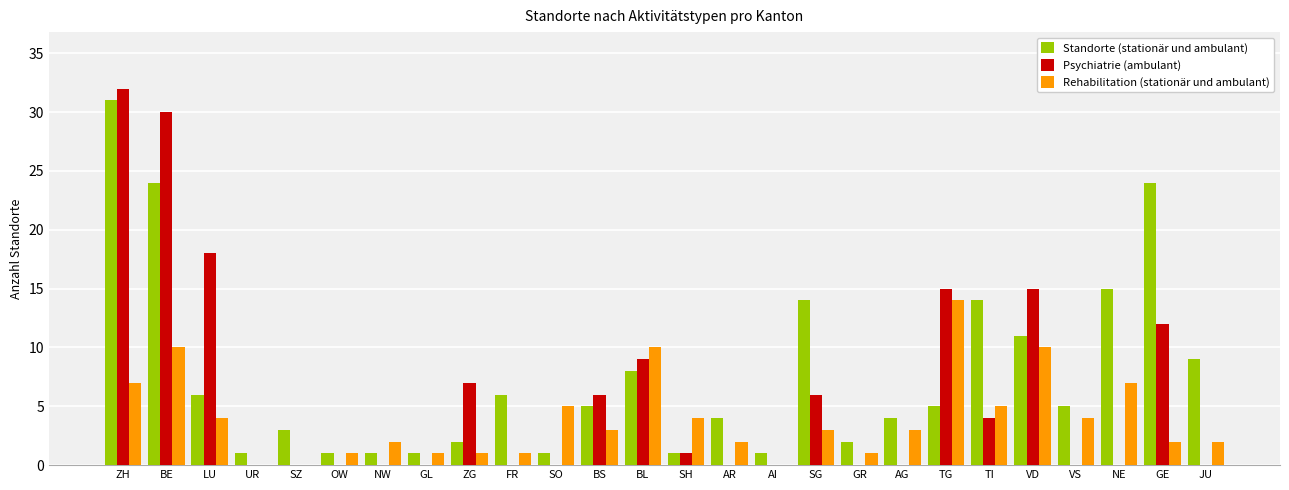

At which category is the sum across all series the highest?

ZH